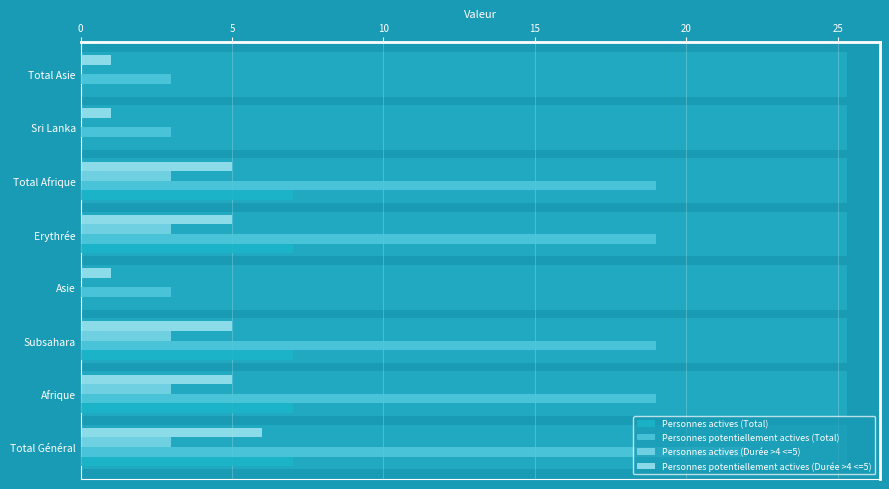

Reading right to left, extract all data points from this chart.

Personnes actives (Total): 0	0	7	7	0	7	7	7
Personnes potentiellement actives (Total): 3	3	19	19	3	19	19	22
Personnes actives (Durée >4 <=5): 0	0	3	3	0	3	3	3
Personnes potentiellement actives (Durée >4 <=5): 1	1	5	5	1	5	5	6